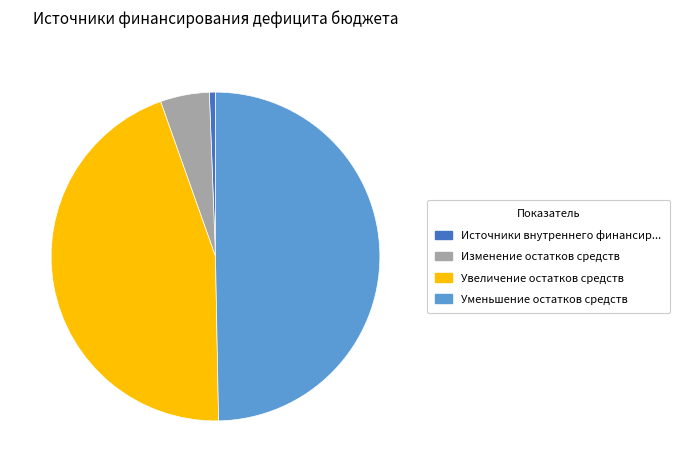

Is there a majority slice in this chart?

No